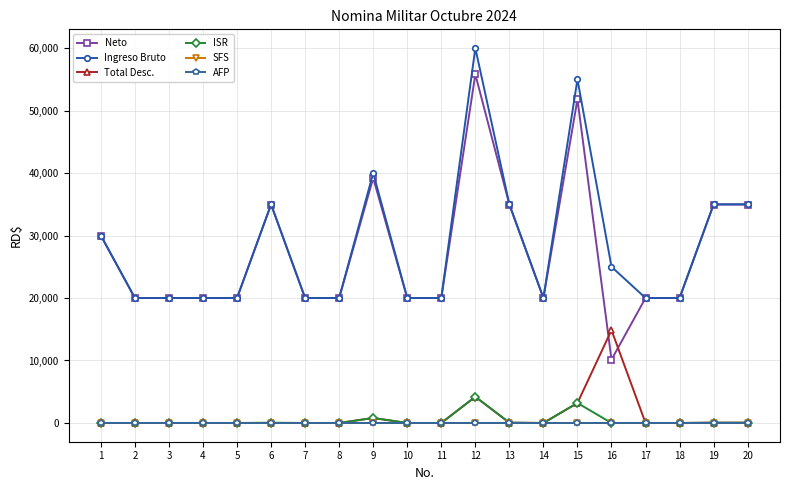

At which category is the sum across all series the highest?

12